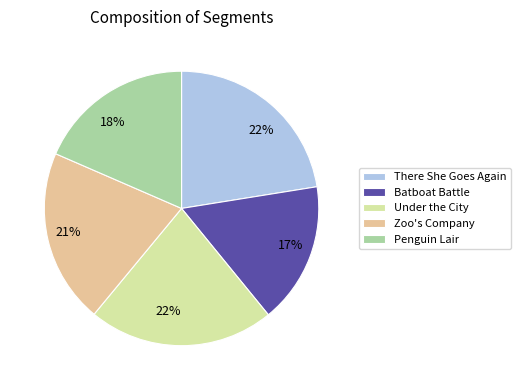

Does any single category account for the majority?

No